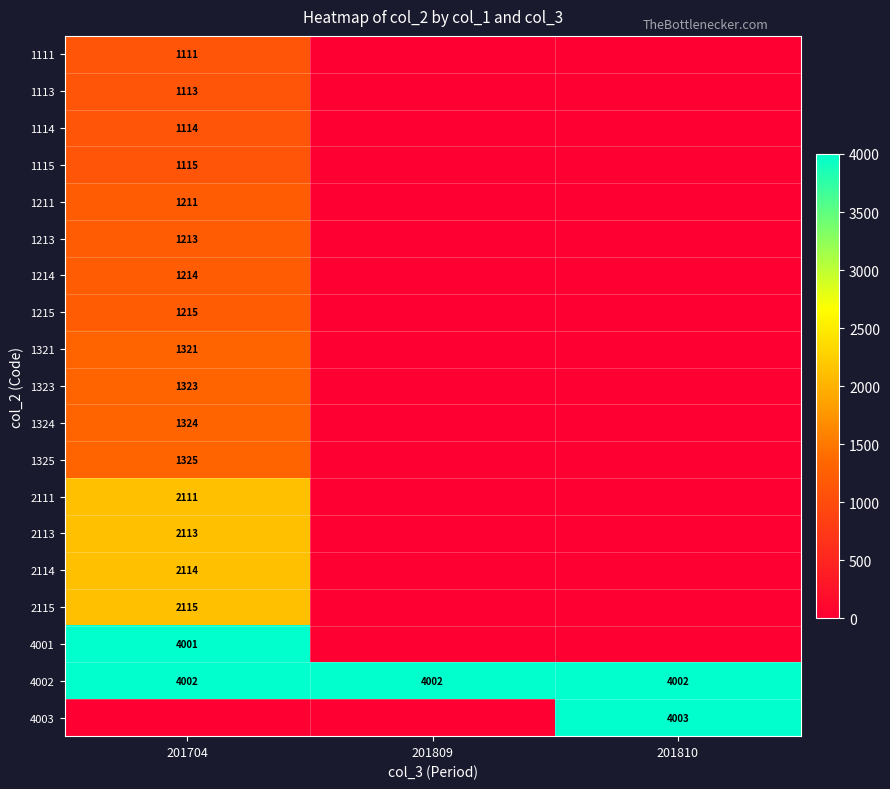

What is the difference between the maximum and minimum values in the 4003 series?

4003